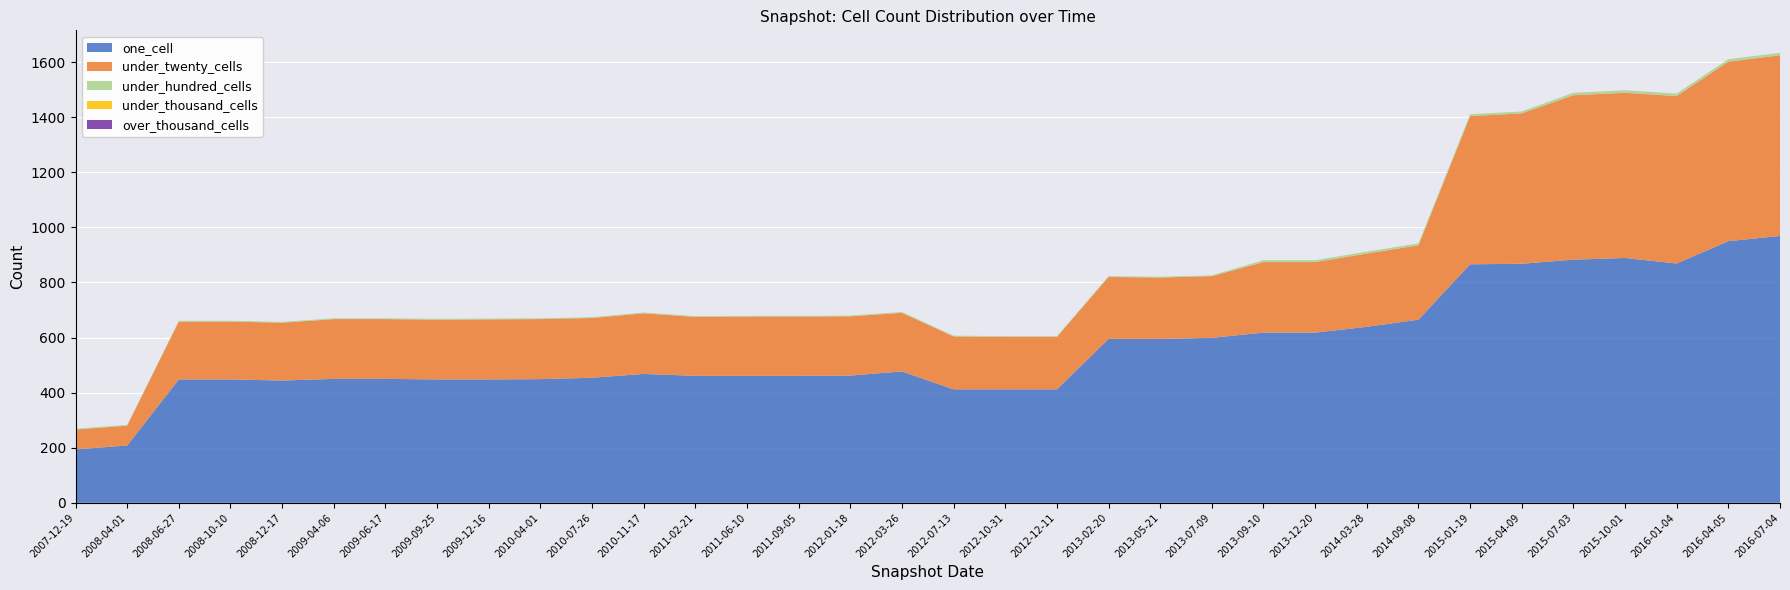

Reading left to right, transcribe all the data shown in this chart.

one_cell: 194	208	448	448	444	450	450	448	448	449	454	468	461	461	461	462	477	412	412	412	595	595	599	618	618	639	665	866	868	883	889	869	950	969
under_twenty_cells: 72	72	210	210	210	217	217	217	218	218	217	220	214	215	215	215	213	192	190	190	225	223	224	256	256	266	270	538	546	597	600	608	652	656
under_hundred_cells: 3	3	3	3	3	3	3	3	3	3	3	3	3	3	3	3	3	3	3	3	3	3	3	7	7	7	7	7	7	9	9	9	9	9
under_thousand_cells: 0	0	0	0	0	0	0	0	0	0	0	0	0	0	0	0	0	0	0	0	0	0	0	0	0	0	0	0	0	0	0	0	0	0
over_thousand_cells: 0	0	0	0	0	0	0	0	0	0	0	0	0	0	0	0	0	0	0	0	0	0	0	0	0	0	0	0	0	0	0	0	0	0